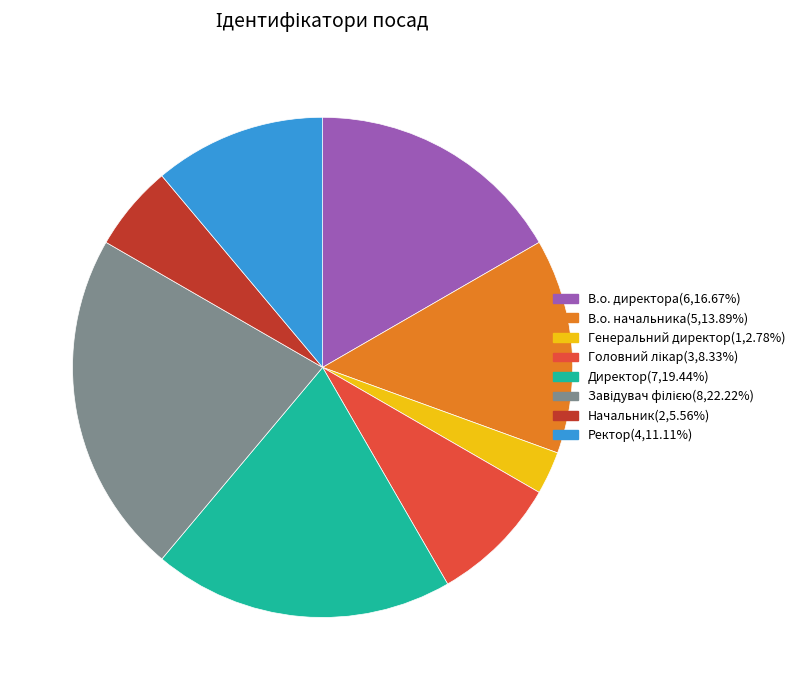

Combined, do Ректор and Генеральний директор account for over 50%?

No